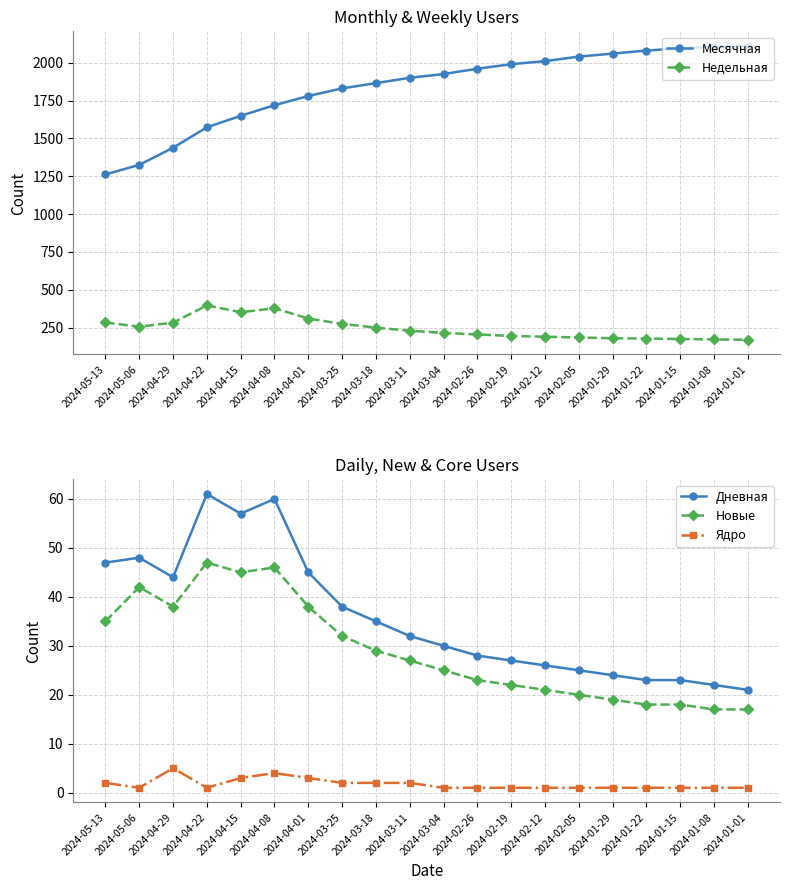

In Дневная, how many points are higher than both neighbors (excluding endpoints)?

3